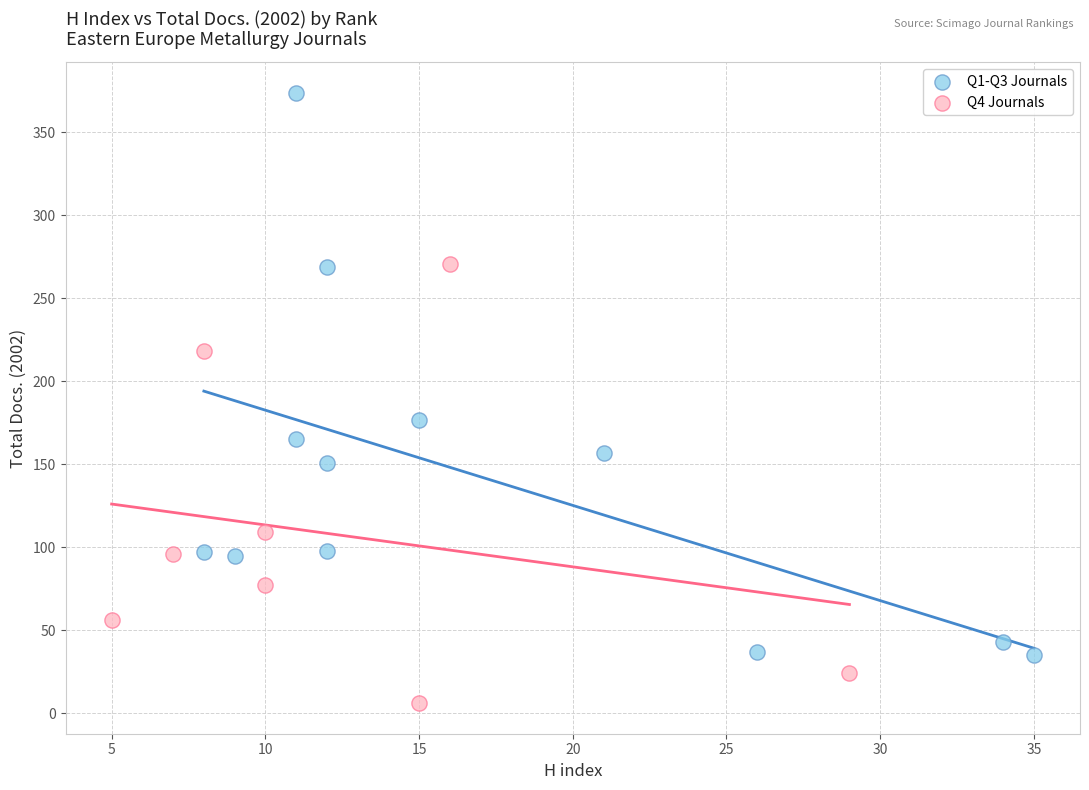

What are all the series names shown in the legend?

Q1-Q3 Journals, Q4 Journals